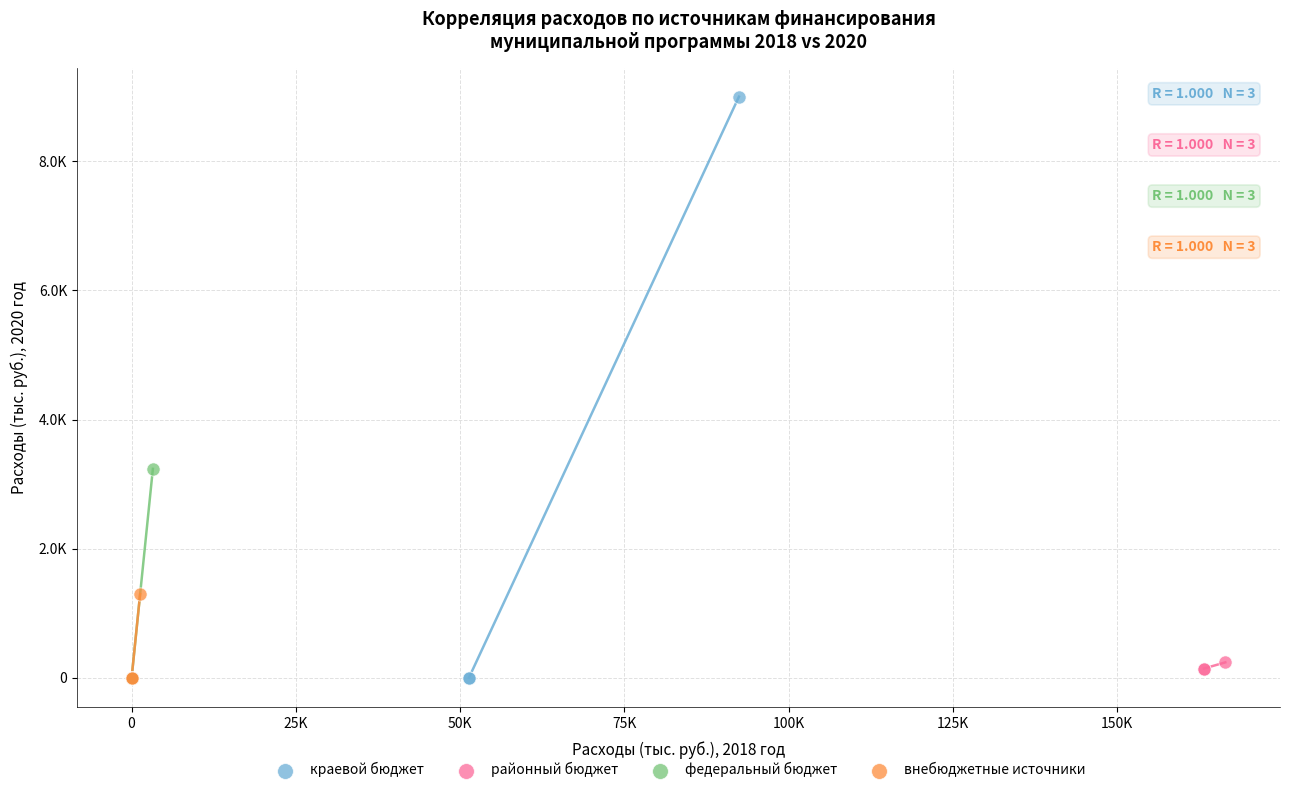

What are all the series names shown in the legend?

краевой бюджет, районный бюджет, федеральный бюджет, внебюджетные источники